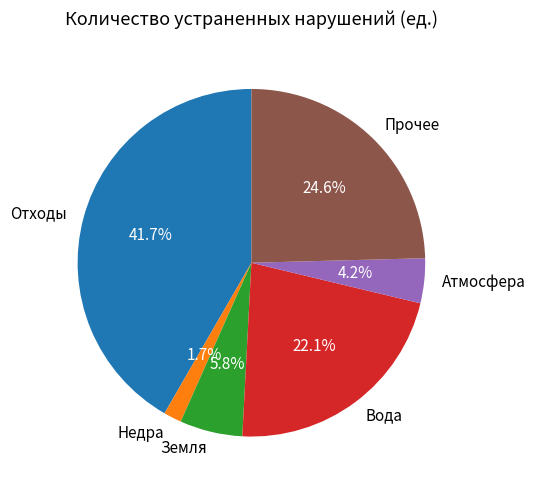

Rank the categories by value from highest to lowest.

Отходы, Прочее, Вода, Земля, Атмосфера, Недра